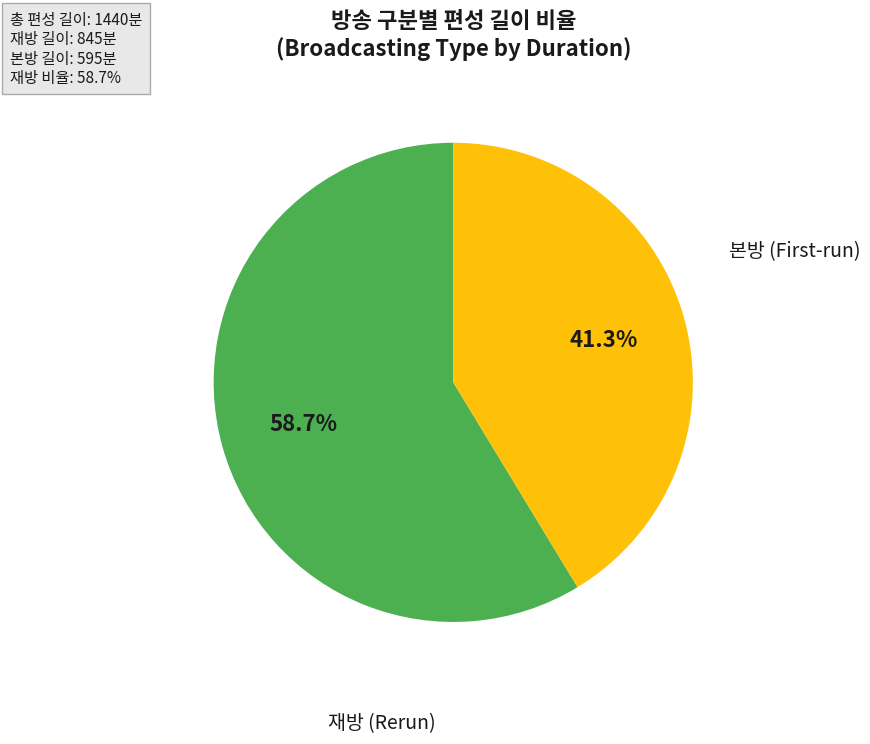

Count the number of slices in the pie.

2